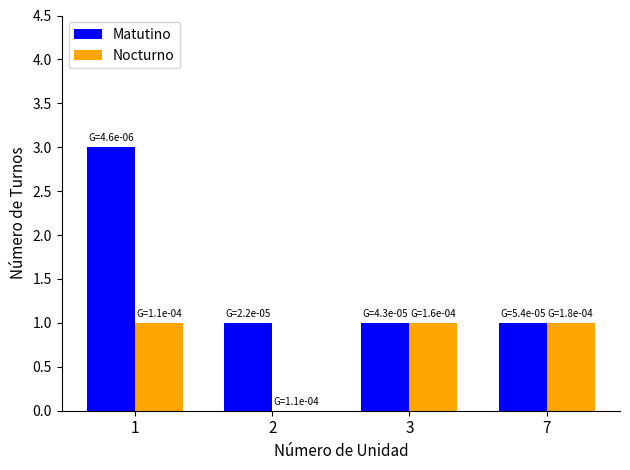

Reading right to left, list all the values displayed in this chart.

Matutino: 7=1	3=1	2=1	1=3
Nocturno: 7=1	3=1	2=0	1=1